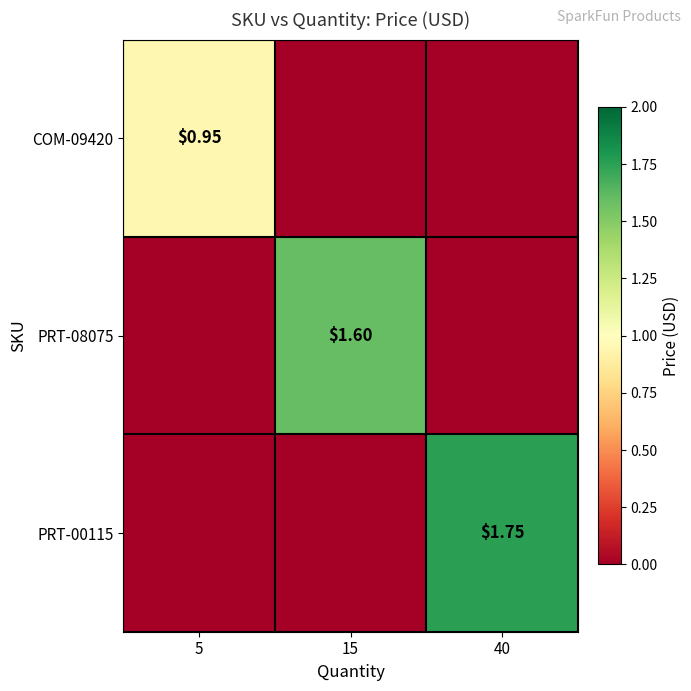

What is the highest value of the PRT-00115 series?

1.8